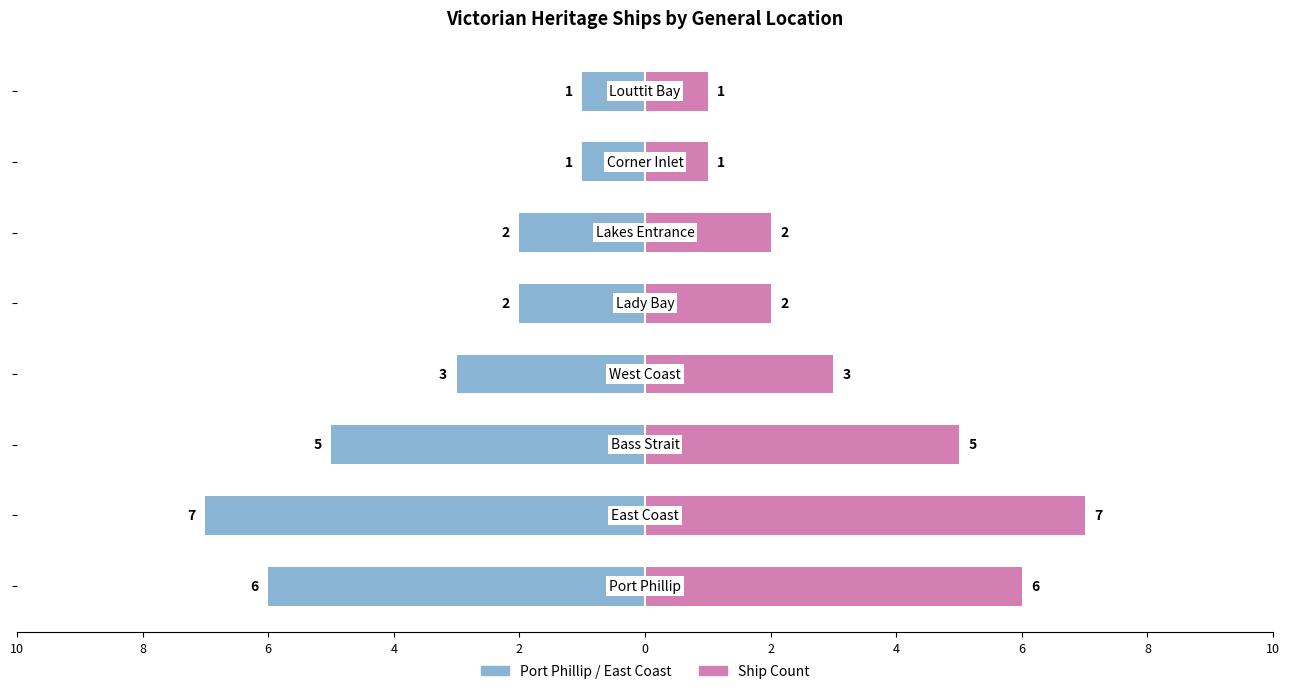

How many bars are there in total?

16